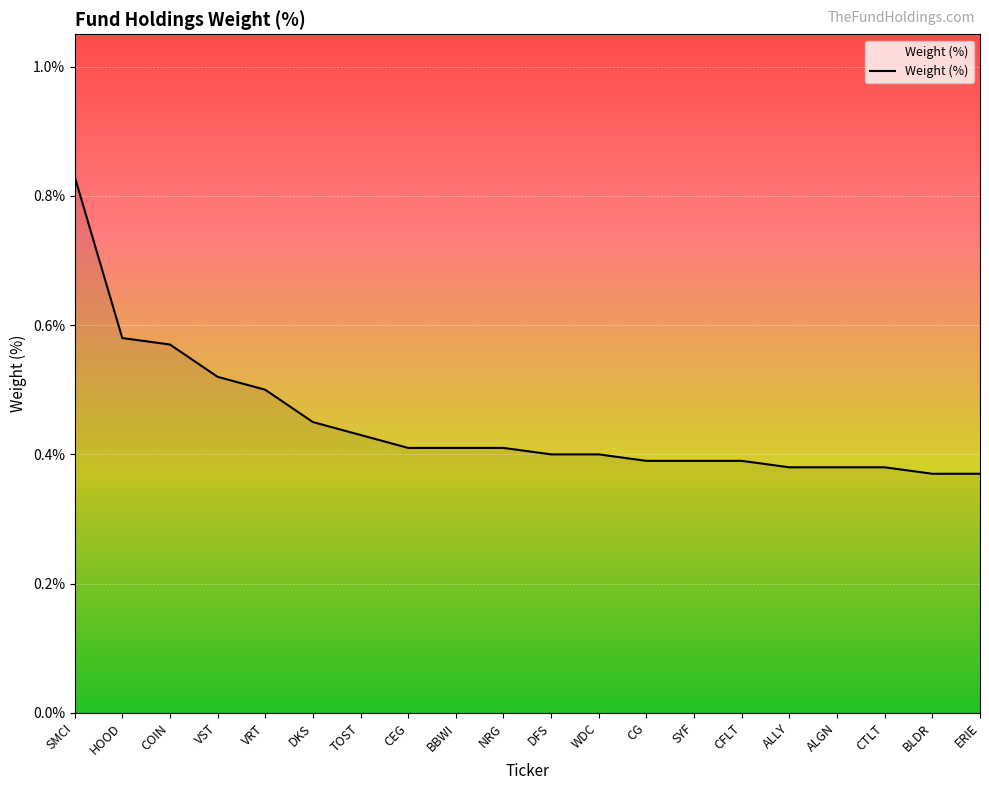

At which category does the chart reach its peak across all series?

SMCI